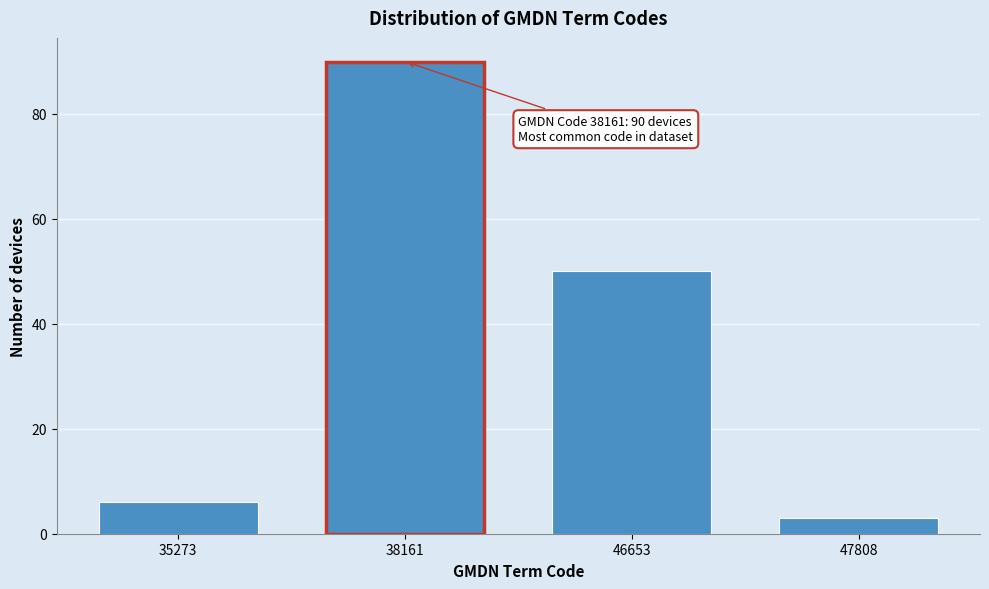

Reading left to right, what are all the values shown in this chart?

6	90	50	3